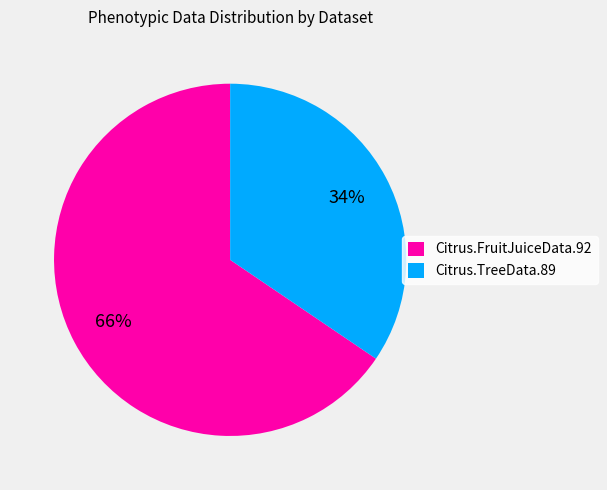

How many segments does this pie chart have?

2